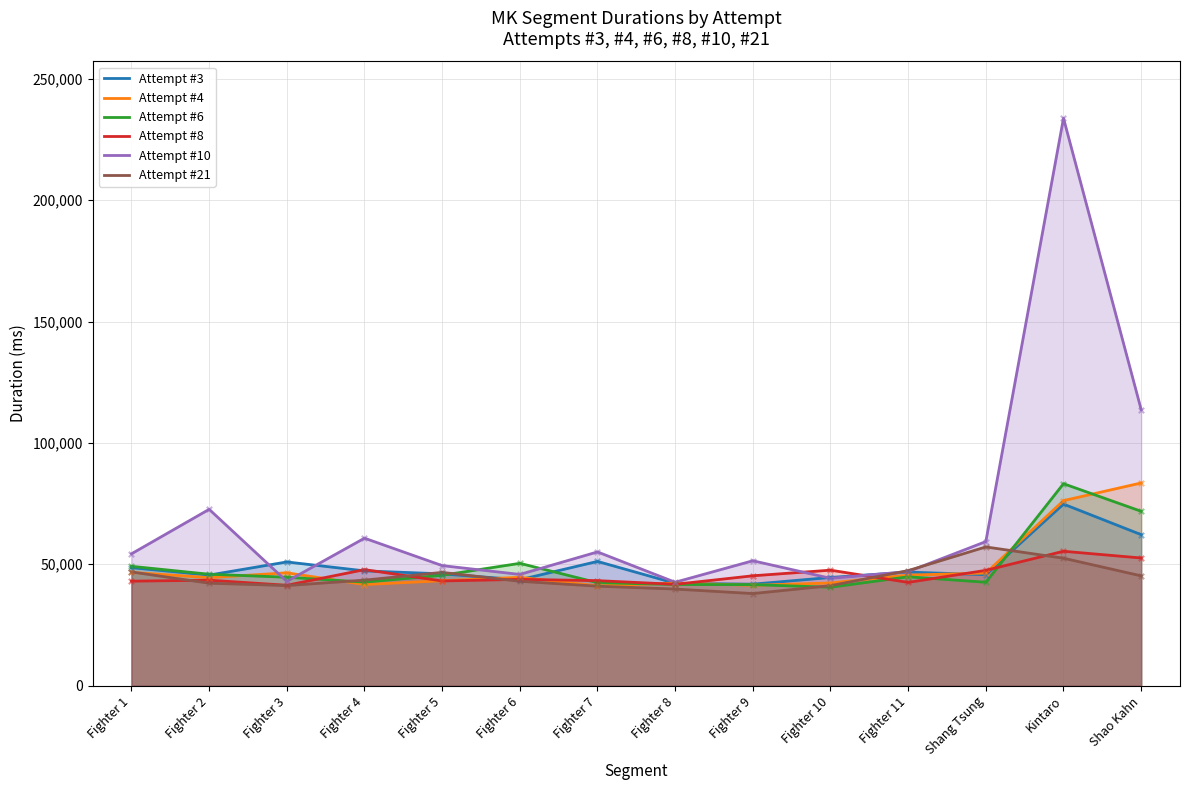

Which series has the largest total across all categories?

Attempt #10